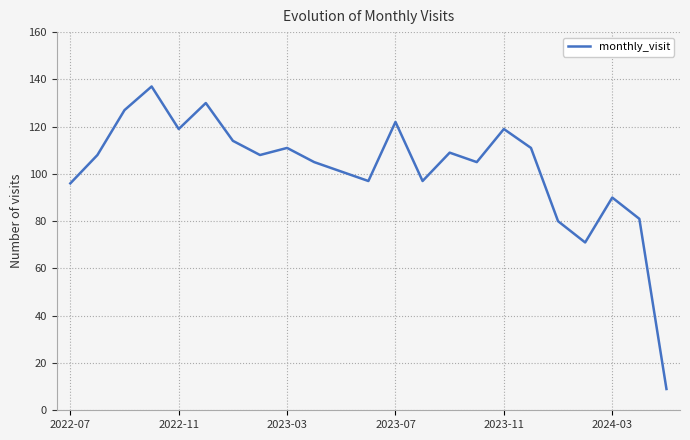

What is the average value?

102